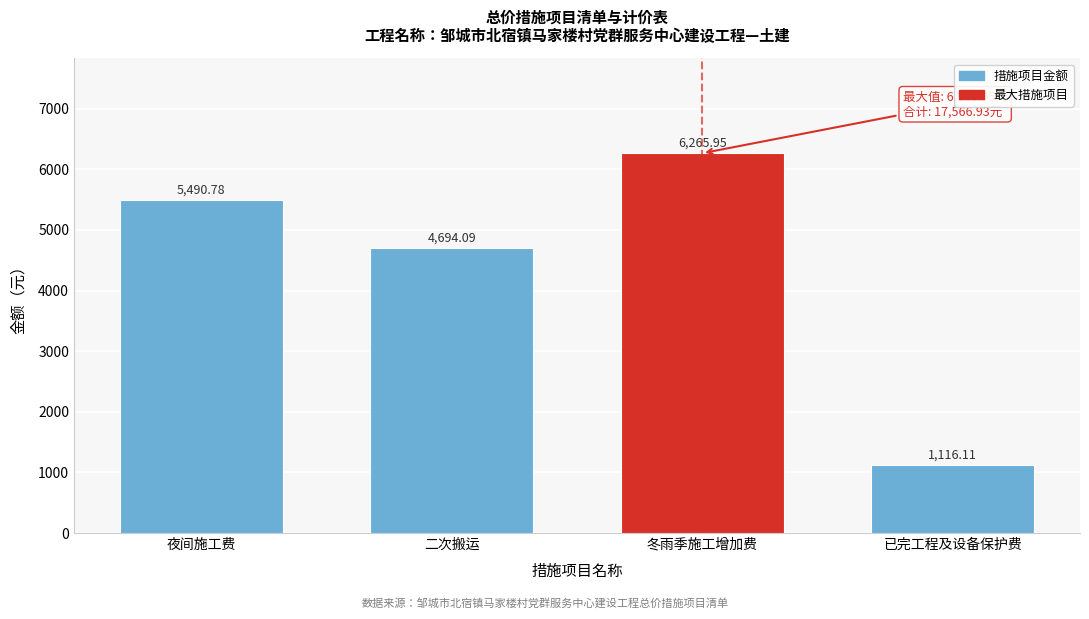

Which label corresponds to the largest value in the chart?

冬雨季施工增加费